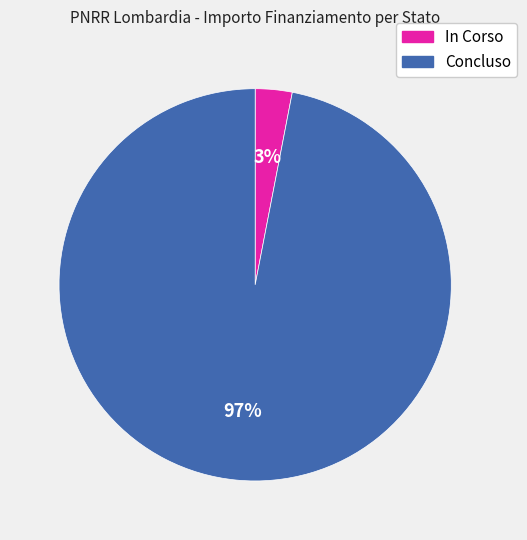

How many slices are in this pie chart?

2